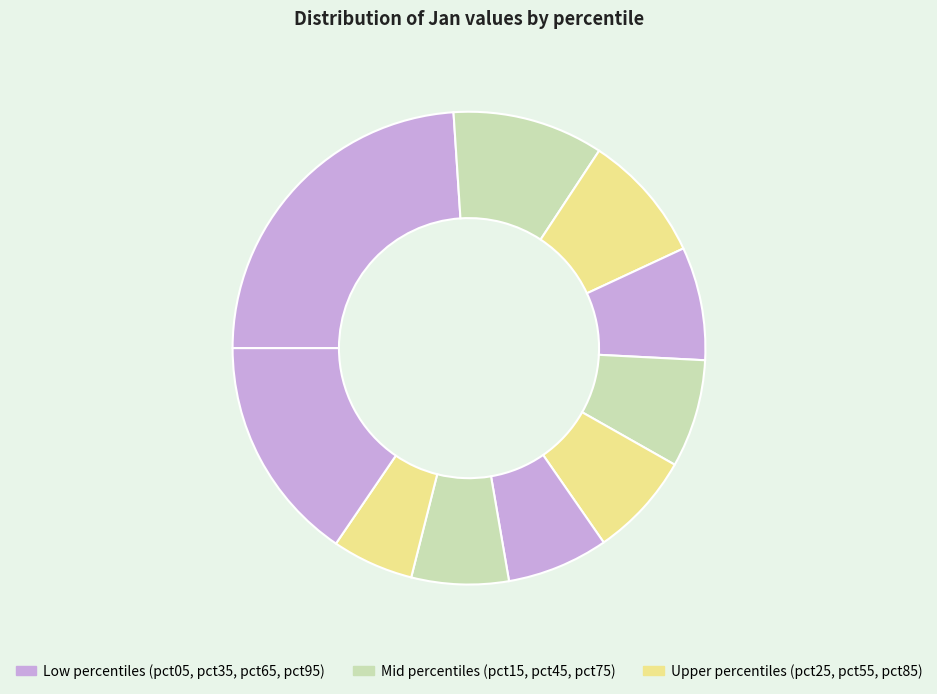

How many segments does this pie chart have?

10